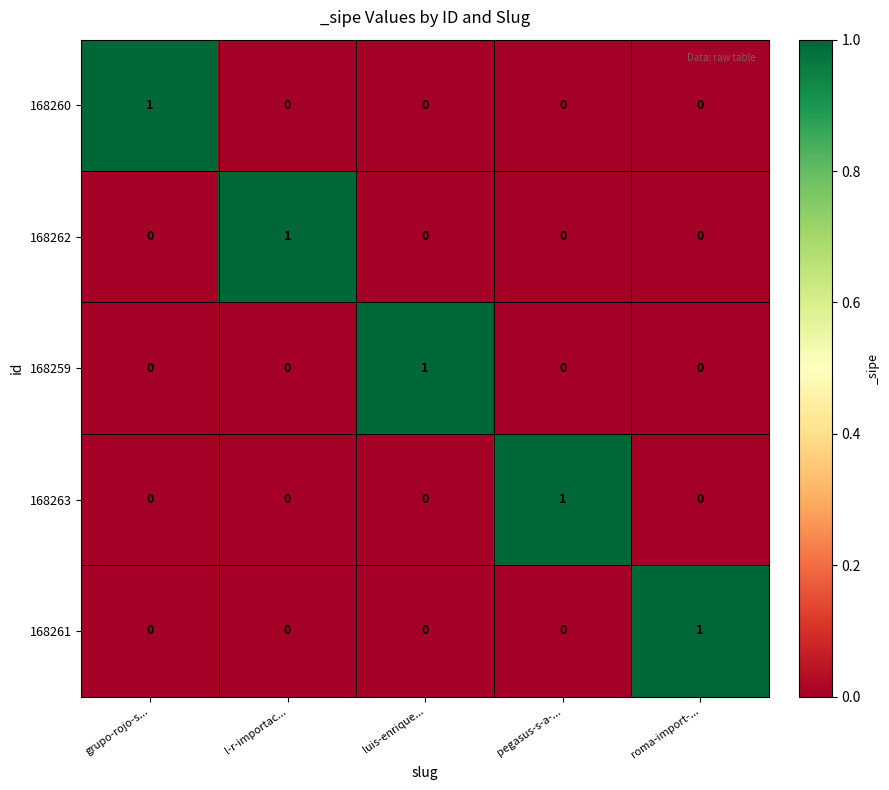

How many distinct data groups are displayed?

5